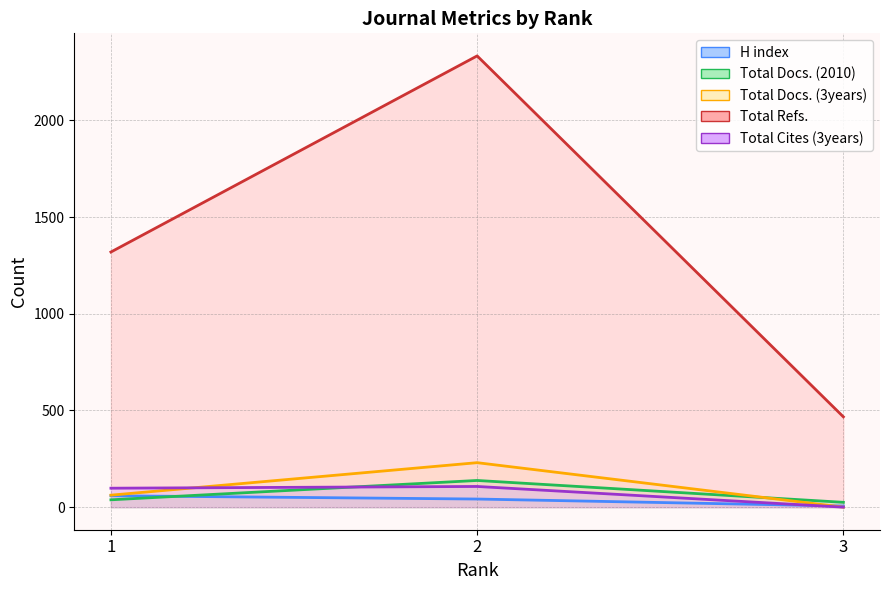

What is the spread (max minus min) of values at 2?

2291